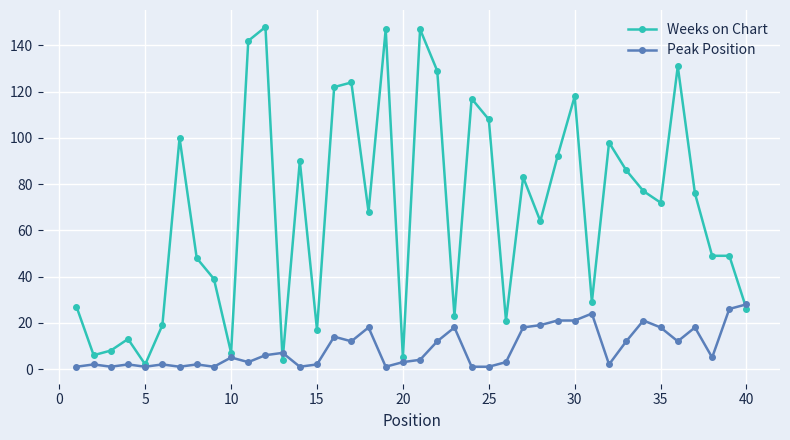

What are all the series names shown in the legend?

Weeks on Chart, Peak Position